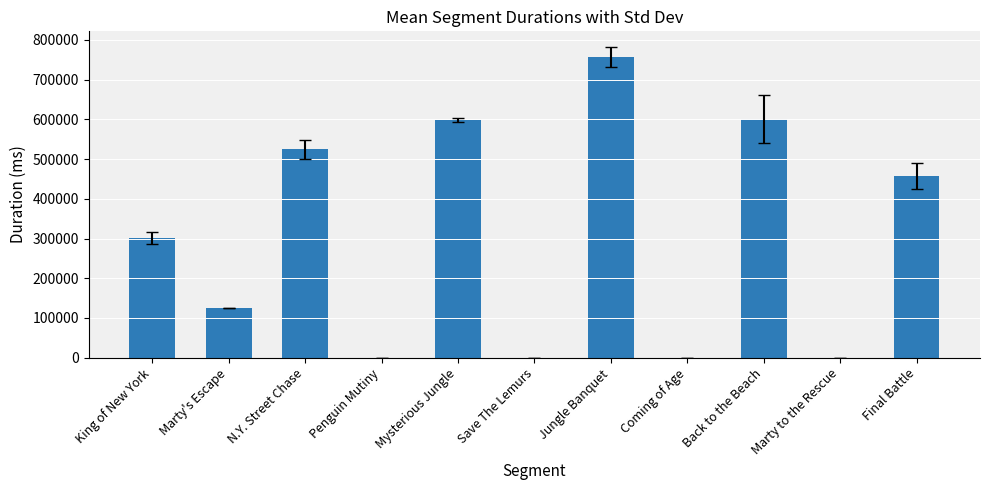

Which category has the highest value across all series?

Jungle Banquet